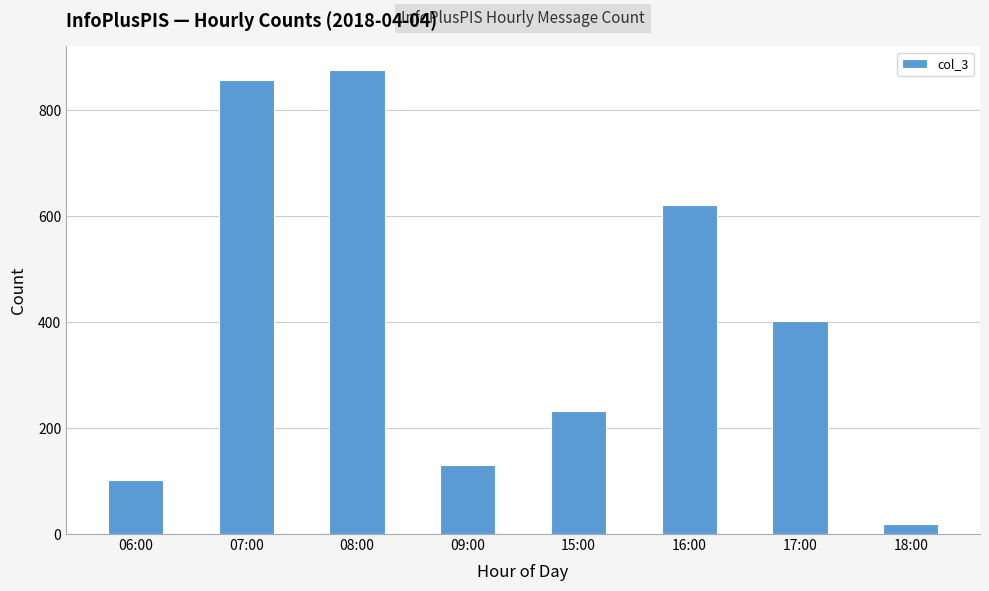

Reading left to right, transcribe all the data shown in this chart.

102	858	877	130	232	622	402	18